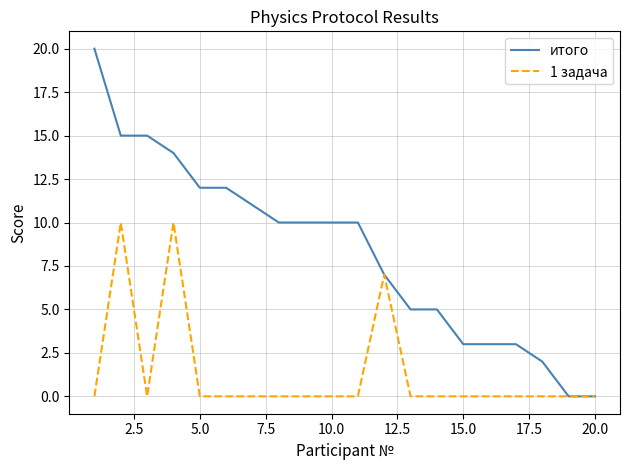

Which series has the largest total across all categories?

итого